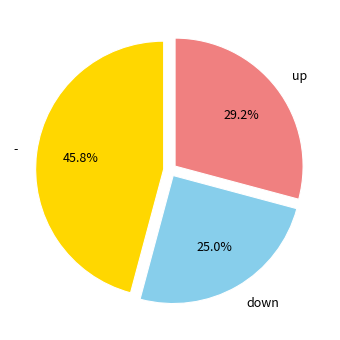

Is it true that - is 31% of the pie?

False